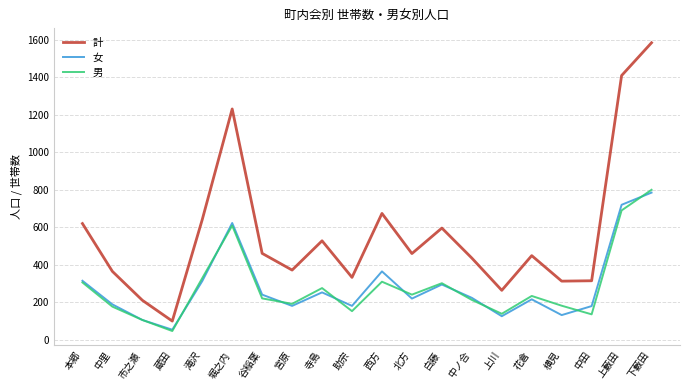

In 計, how many points are higher than both neighbors (excluding endpoints)?

5